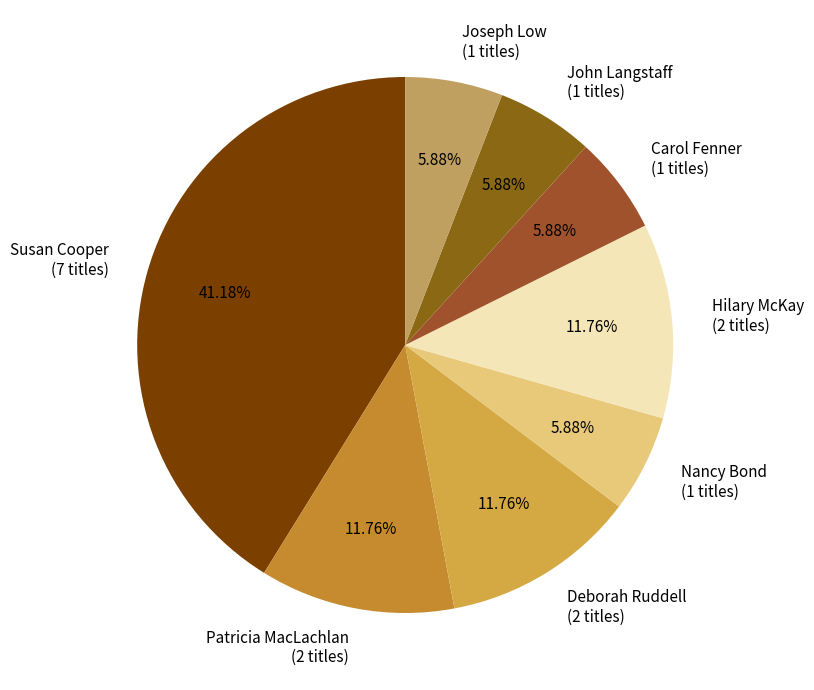

Is there any slice that represents more than half of the pie?

No